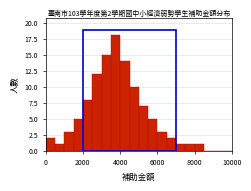

Read against the x-axis, roughly where is the centre of the tallest bar?

3800